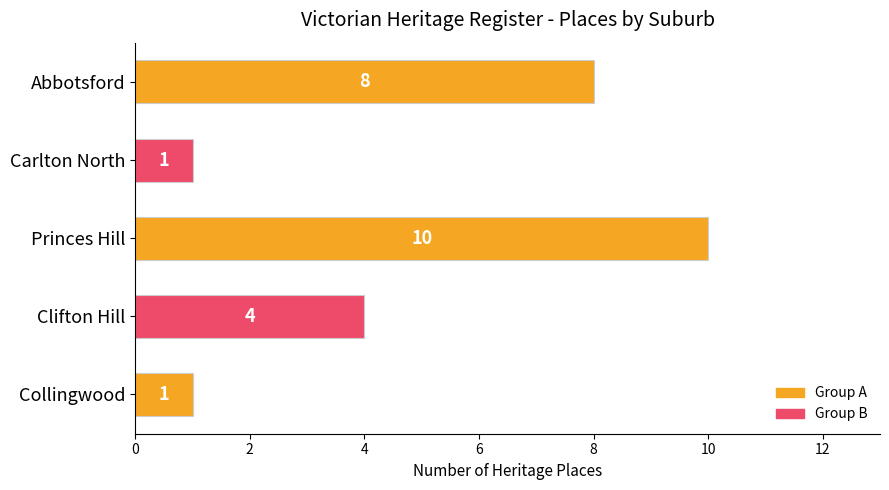

What is the label of the 1st bar from the bottom?

Collingwood